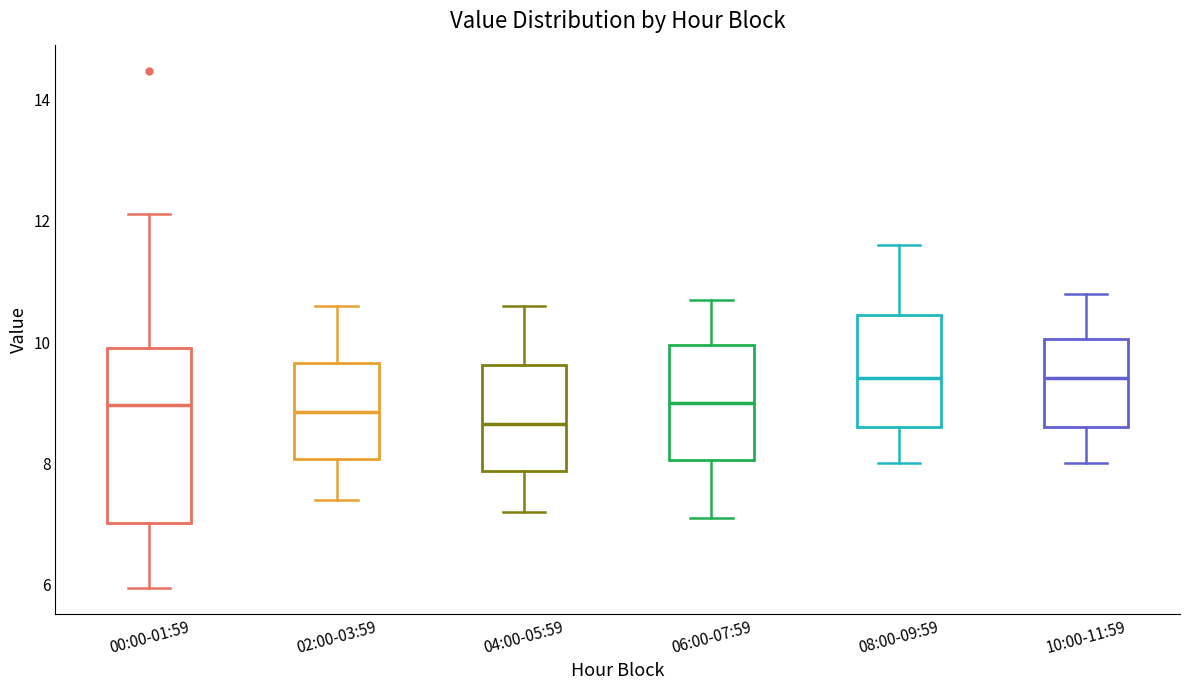

Comparing the boxes themselves (not the whiskers), which one is the tallest?

00:00-01:59